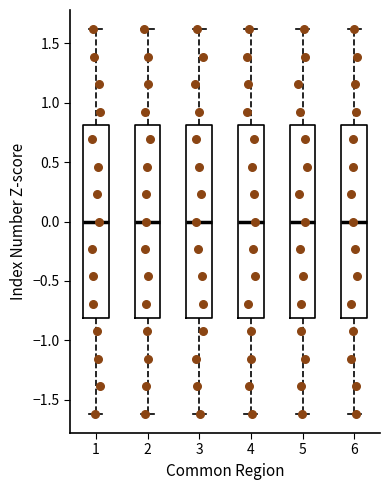

Reading left to right, transcribe this box plot: for each box, give where its median line is, the range the box spans, and where its two whiskers end, as read against the y-axis. The values are not printed on the chart, so give them approximately, as read against the axis.

1: median 0.0, box -0.8 to 0.8, whiskers -1.6 to 1.6
2: median 0.0, box -0.8 to 0.8, whiskers -1.6 to 1.6
3: median 0.0, box -0.8 to 0.8, whiskers -1.6 to 1.6
4: median 0.0, box -0.8 to 0.8, whiskers -1.6 to 1.6
5: median 0.0, box -0.8 to 0.8, whiskers -1.6 to 1.6
6: median 0.0, box -0.8 to 0.8, whiskers -1.6 to 1.6